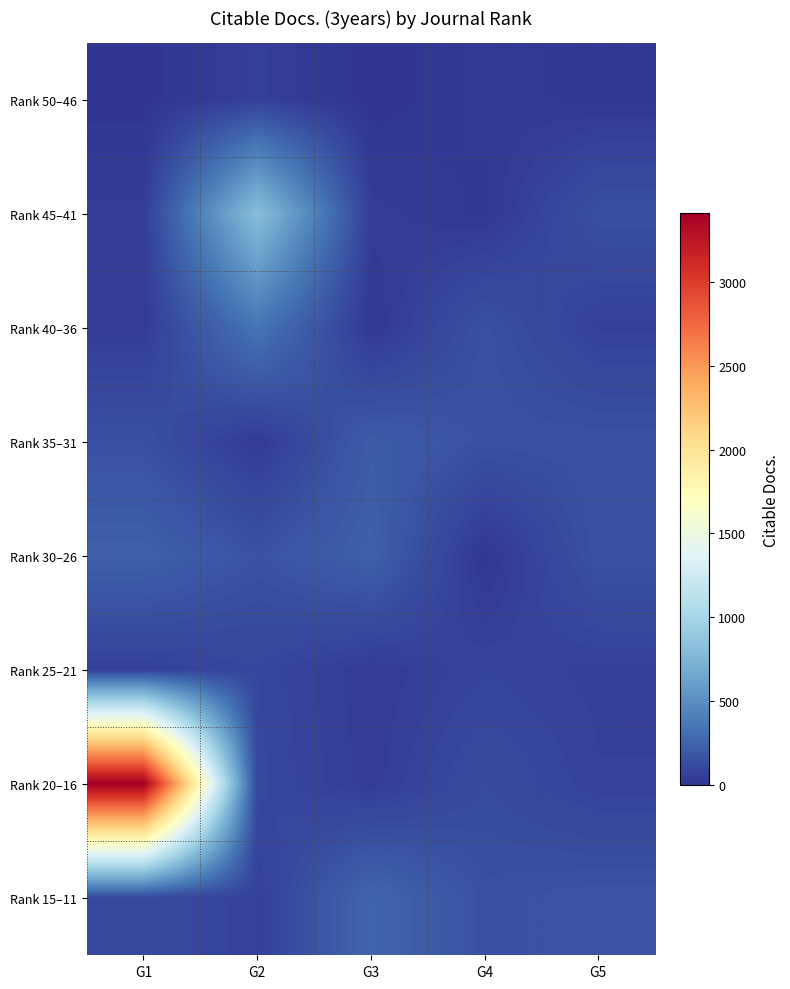

At which category is the sum across all series the highest?

G1